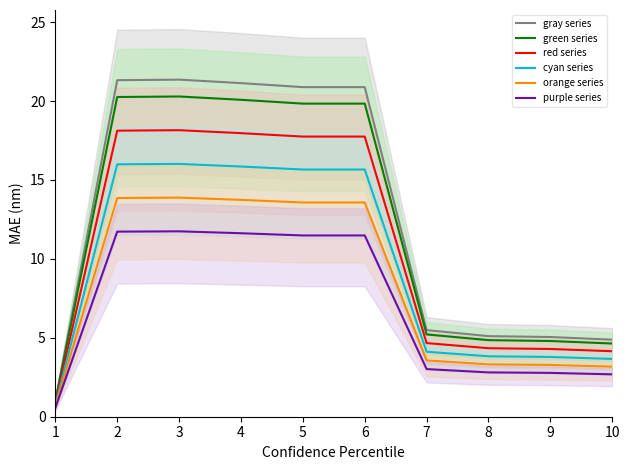

Which label corresponds to the largest value in the chart?

3